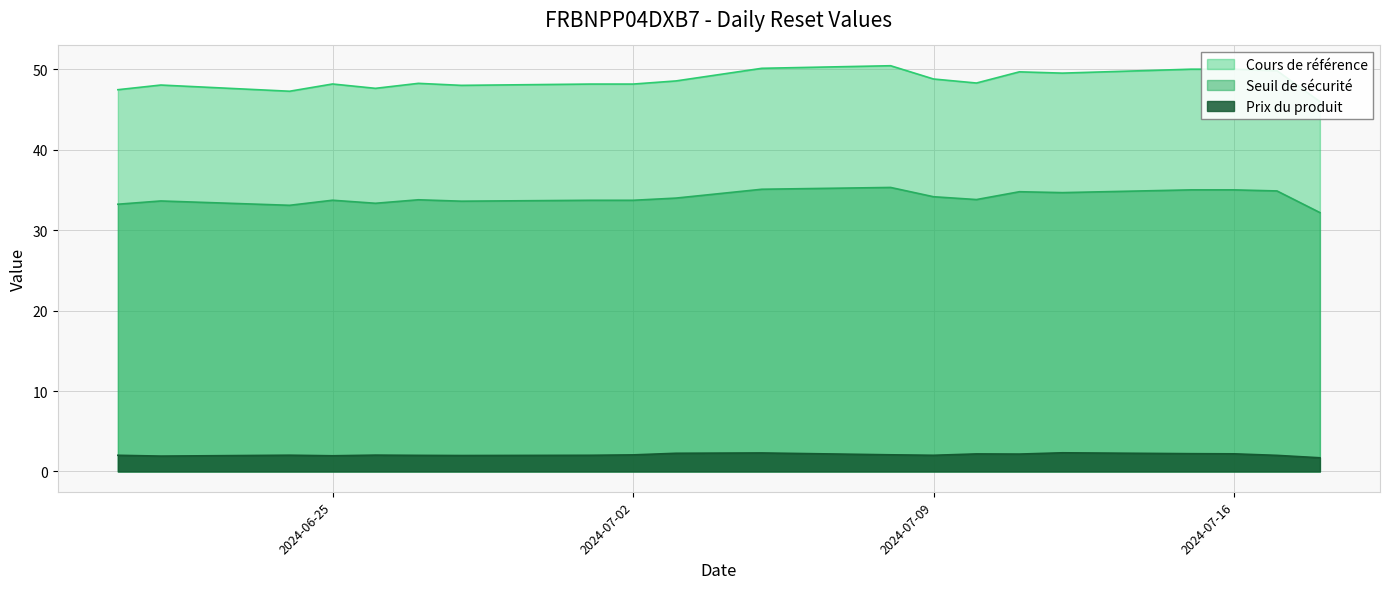

Is it true that Seuil de sécurité equals 34.9 at 2024-07-17?

True